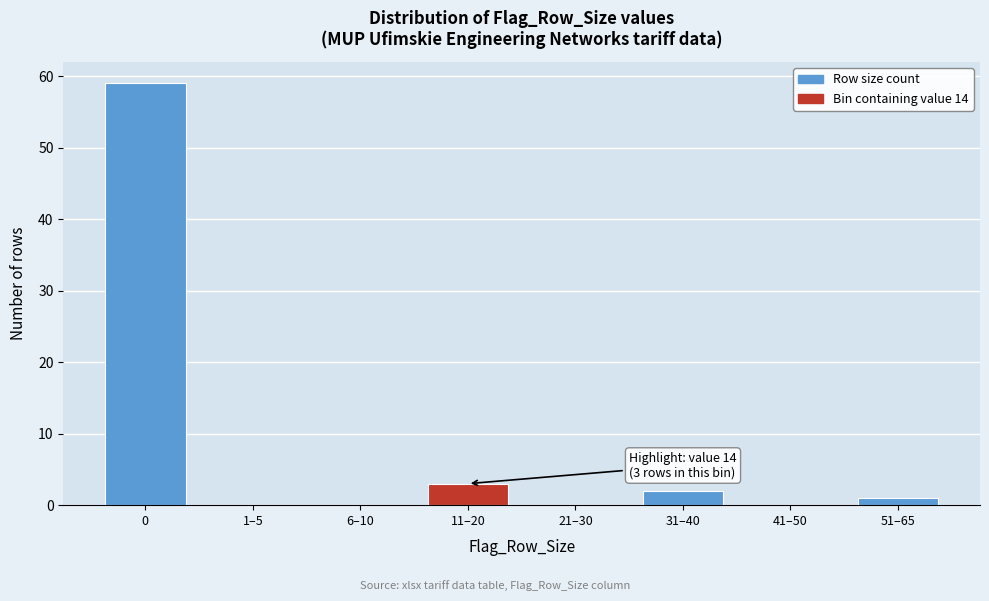

Reading left to right, list all the values displayed in this chart.

0=59	1–5=0	6–10=0	11–20=3	21–30=0	31–40=2	41–50=0	51–65=1